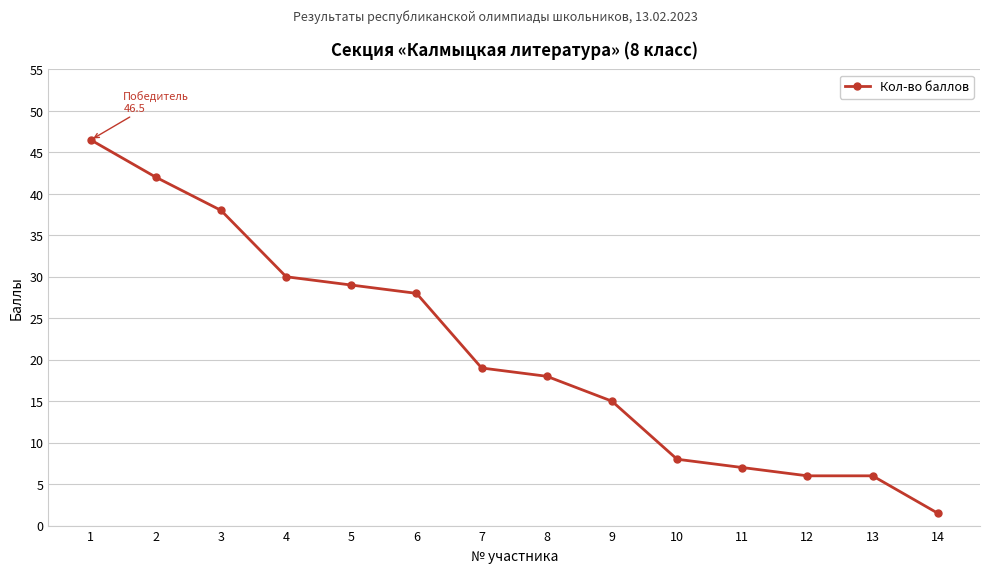

Where does the data first go above 19?

1